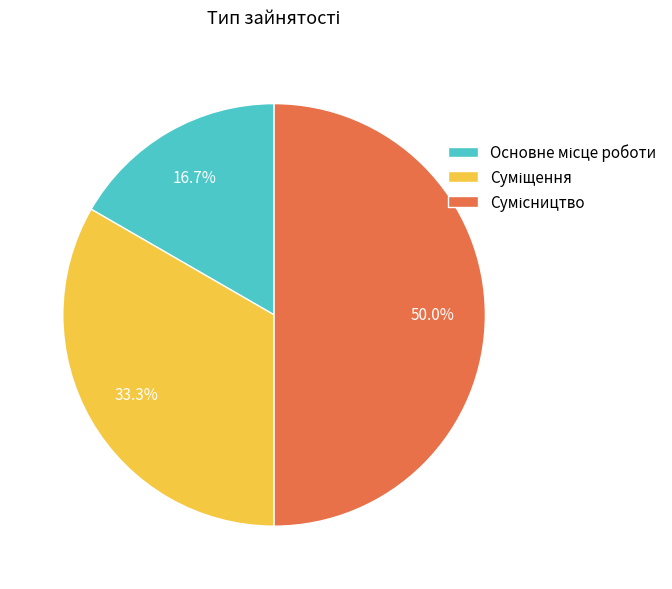

The Основне місце роботи slice represents 25% of the pie. True or false?

False